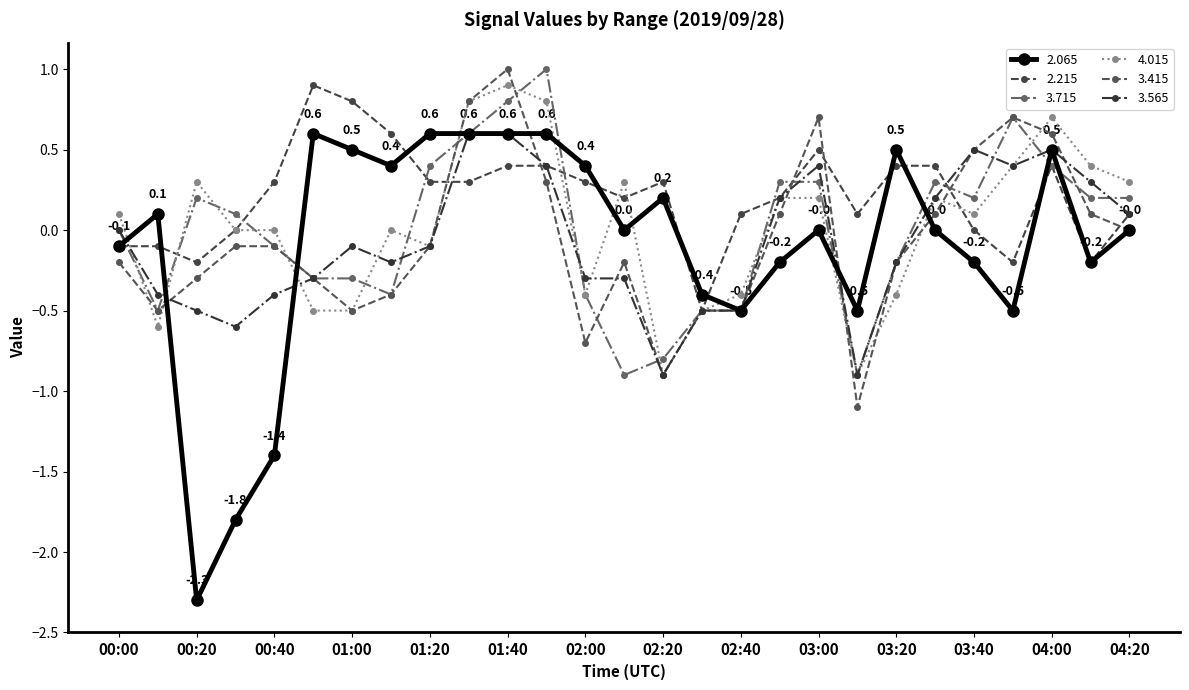

At which label does 2.065 reach its minimum?

00:20